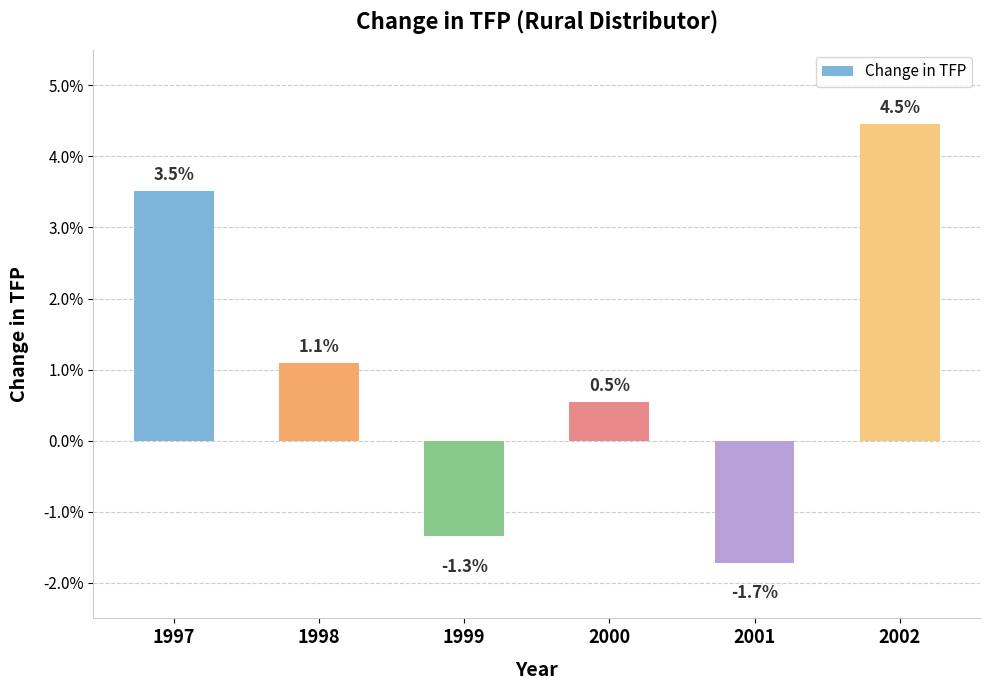

Which label corresponds to the largest value in the chart?

2002